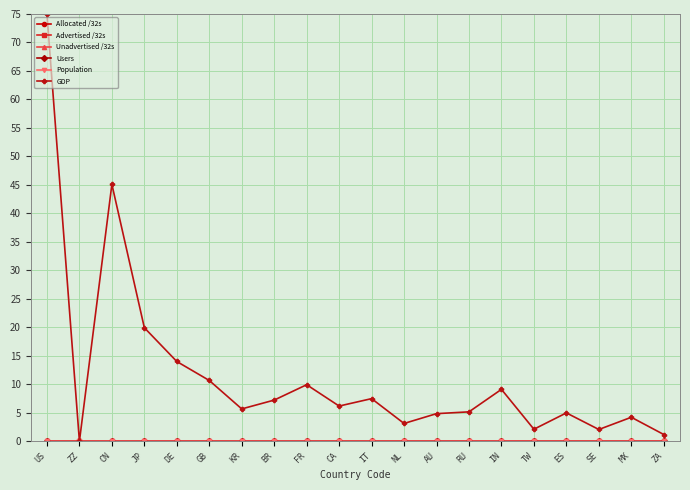

The GDP series shows 4.9 at DE. True or false?

False